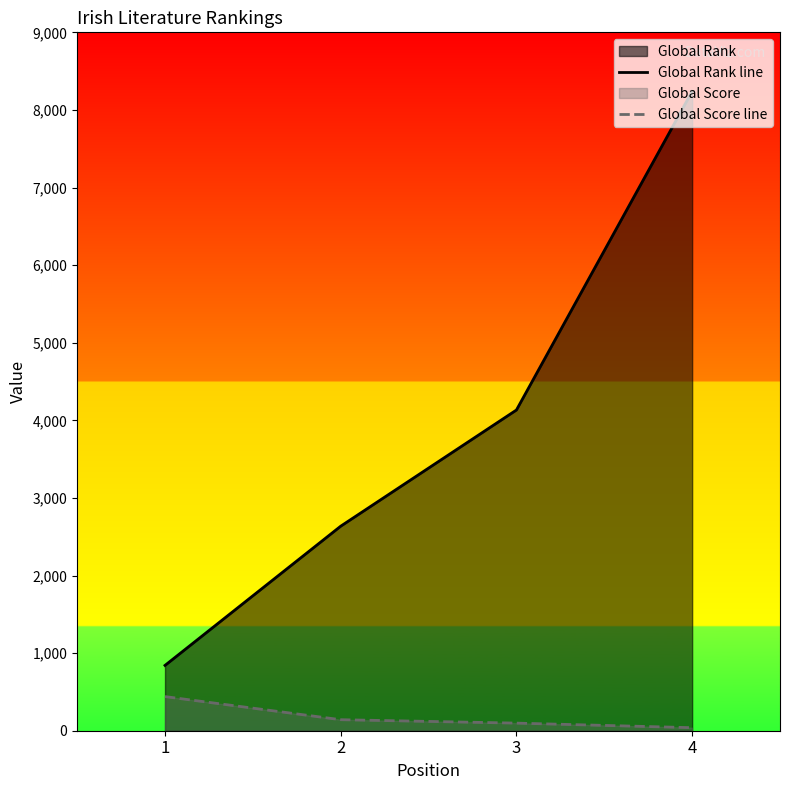

What is the value of the Global Score line point at the 4th from the left?

39